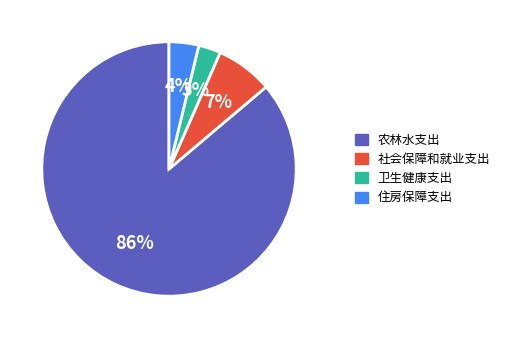

How many slices are in this pie chart?

4